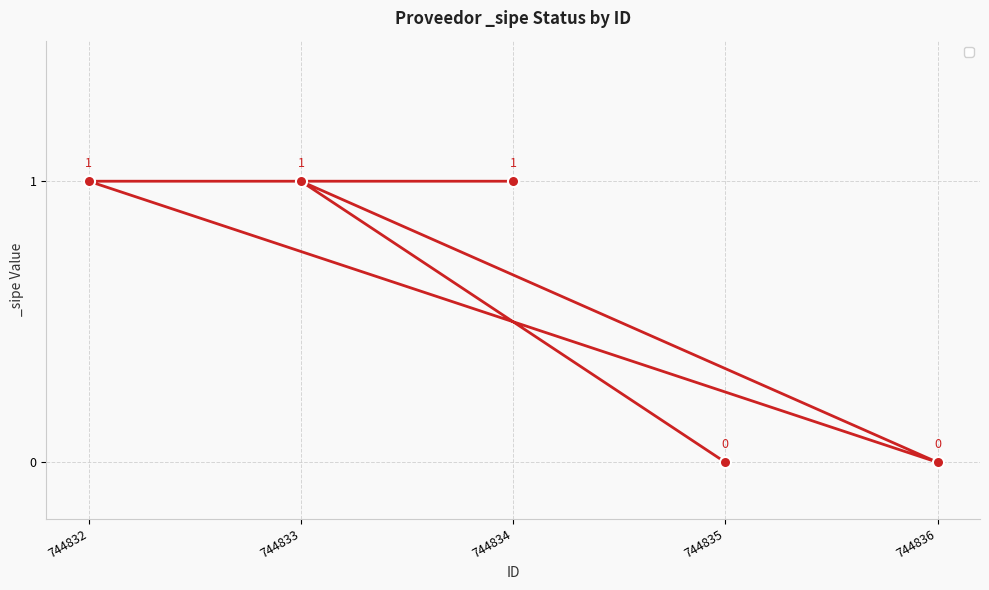

Which category has the lowest value across all series?

744836